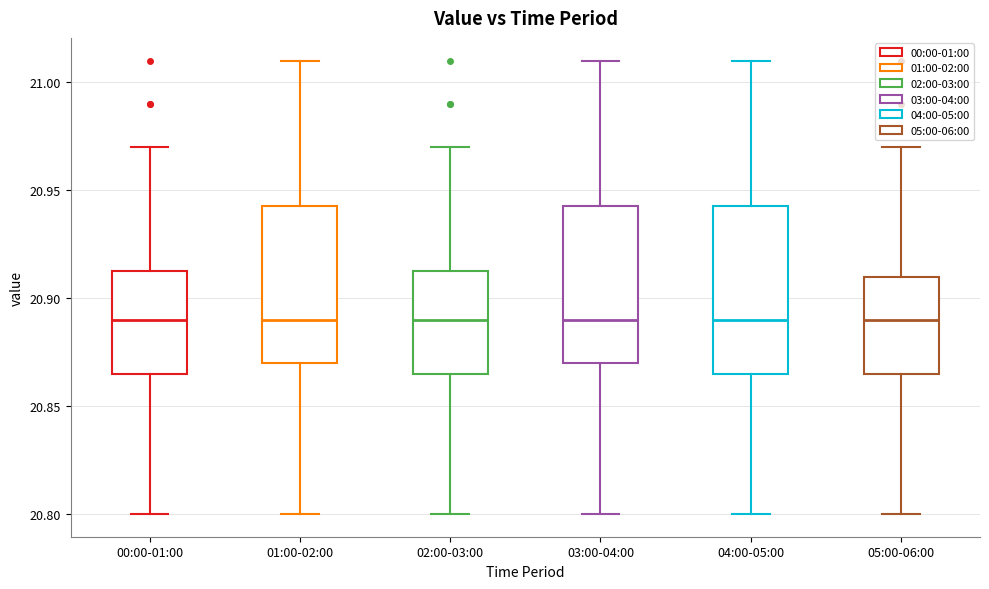

Where does the lower whisker of the box for 04:00-05:00 end on the y-axis? The values are not printed on the chart, so give them approximately, as read against the axis.

20.800